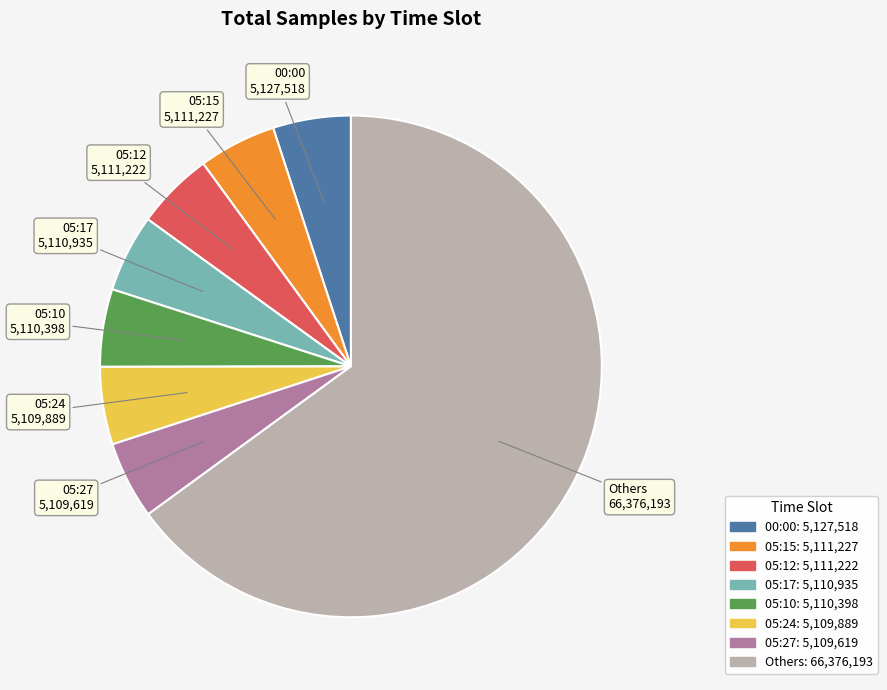

Does any single category account for the majority?

Yes